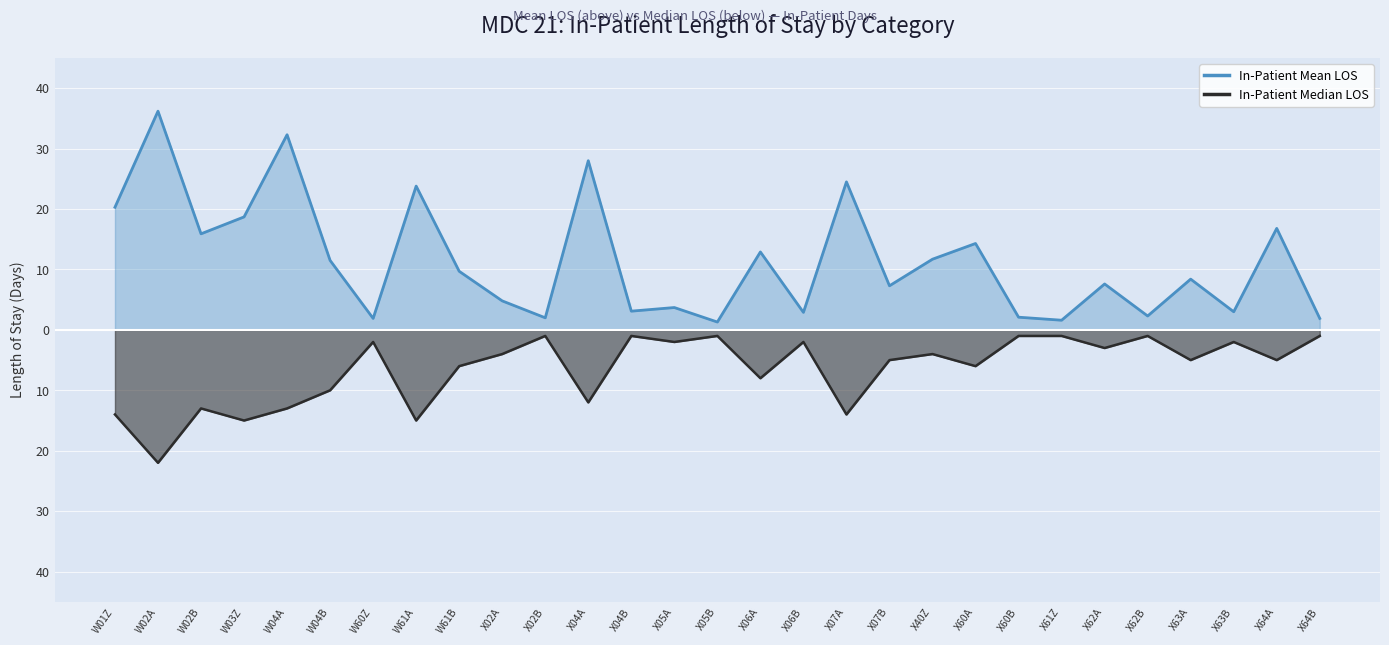

True or false: In-Patient Median LOS and In-Patient Mean LOS cross at least once.

False